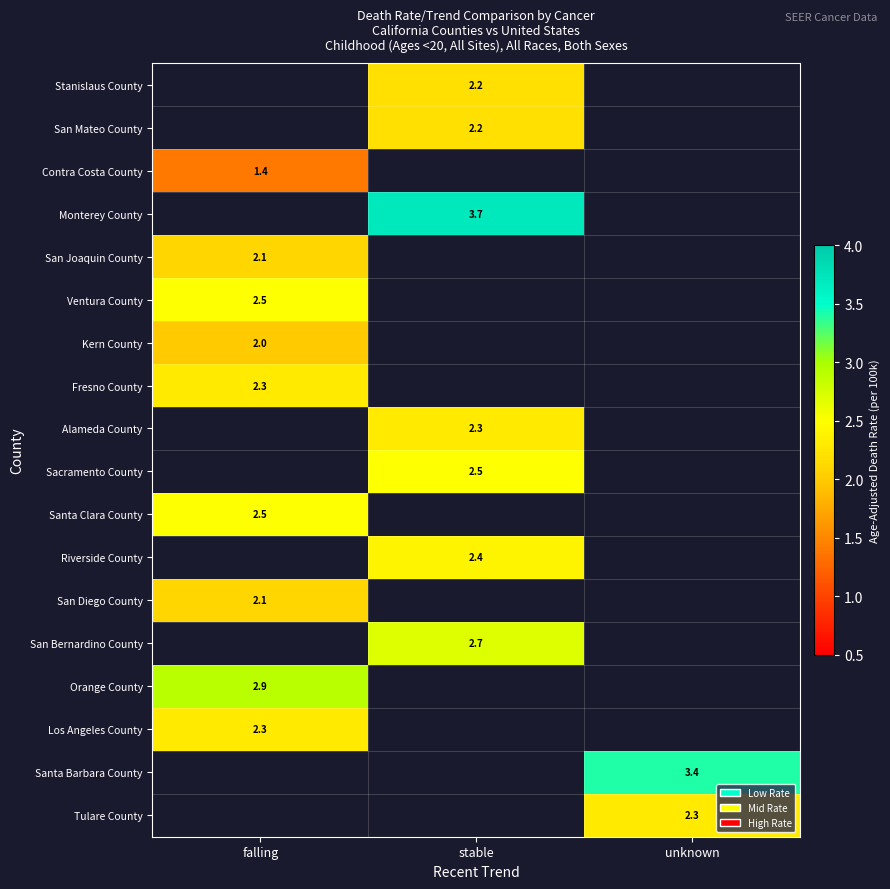

How many distinct data groups are displayed?

18